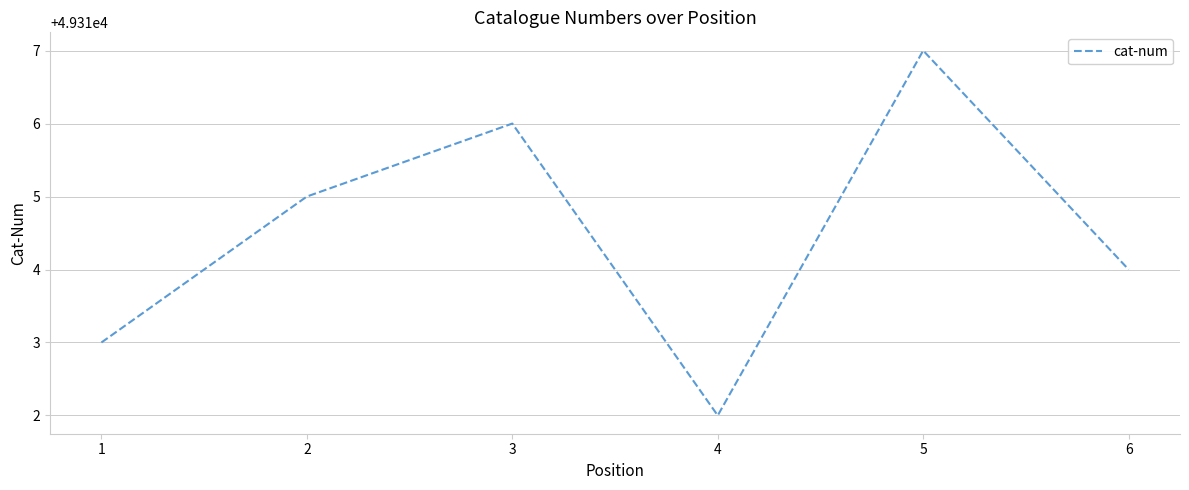

How many values are below 49315?

3